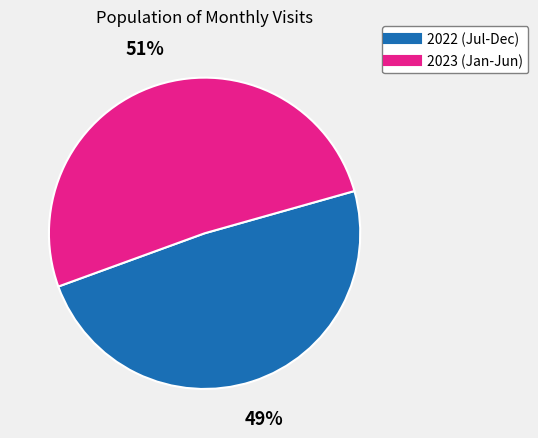

To the nearest percent, what is the difference between the largest and smallest slice percentages?

2%